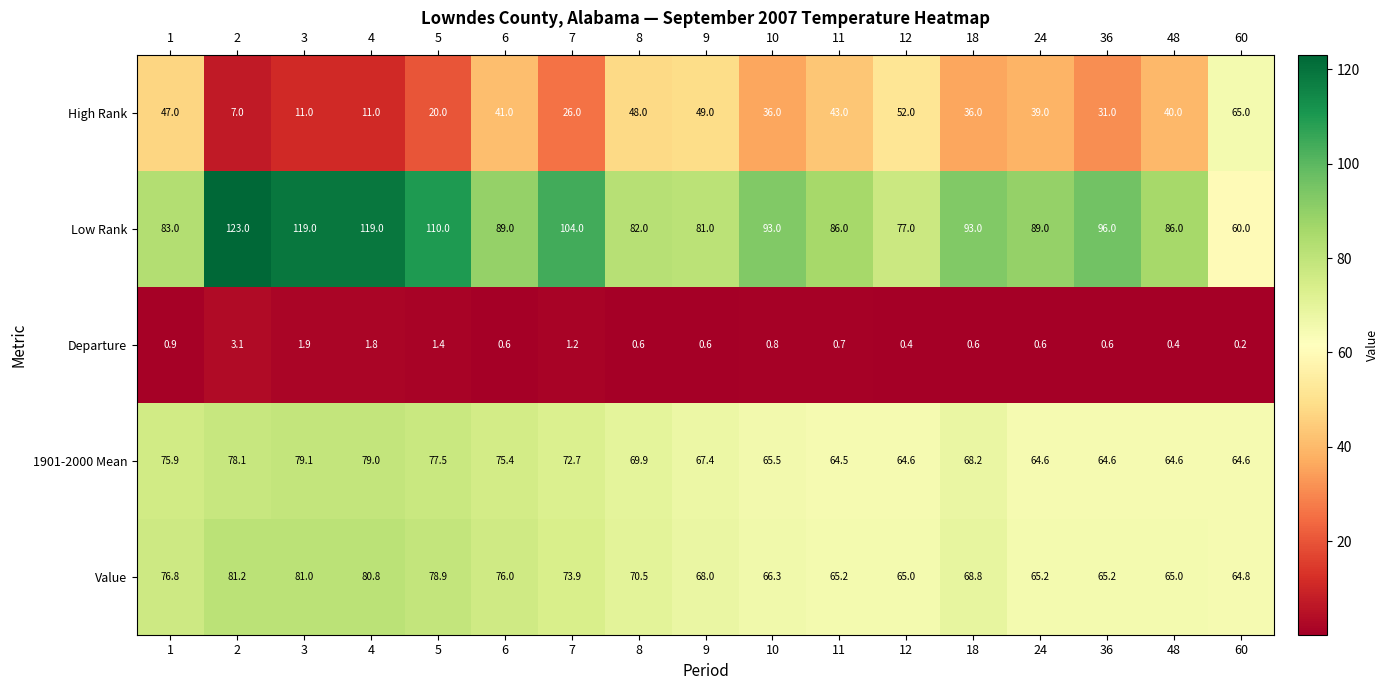

Read the Value value at 10.

66.3